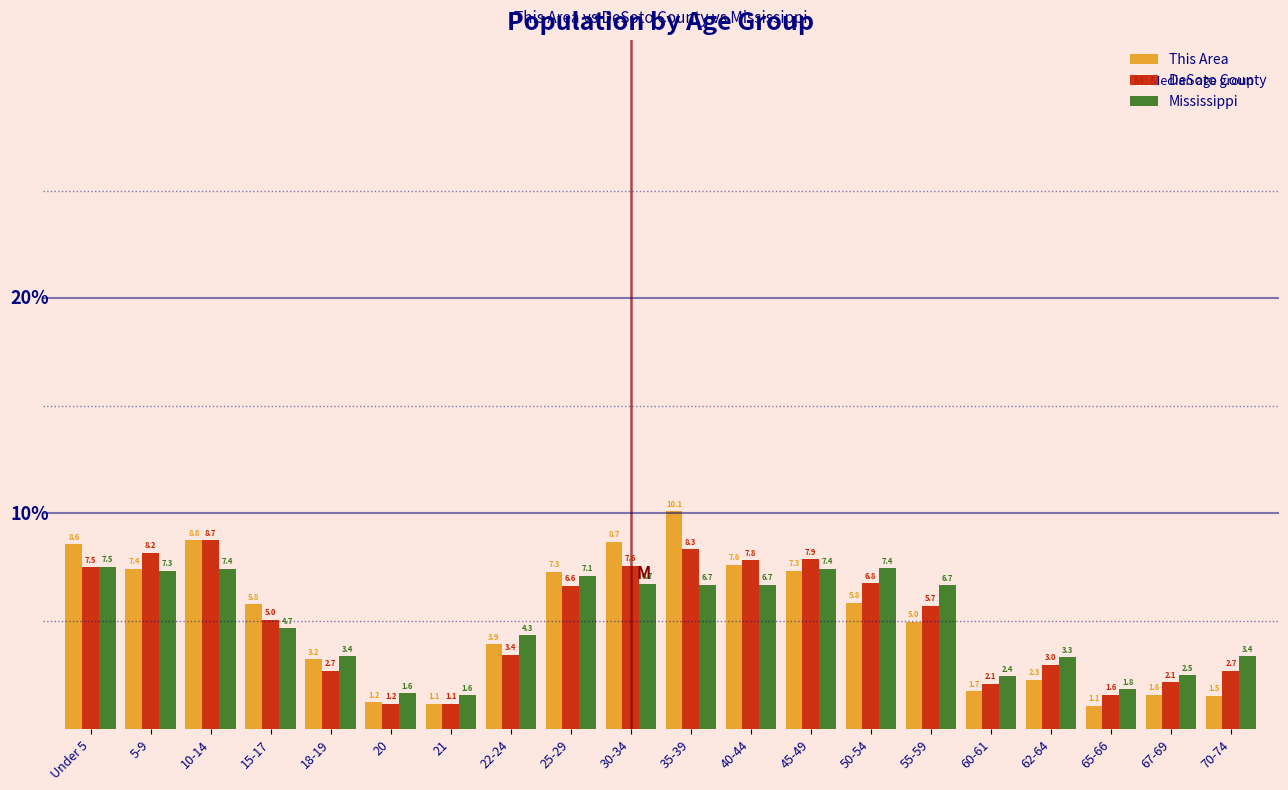

Reading left to right, extract all data points from this chart.

This Area: Under 5=8.6	5-9=7.4	10-14=8.8	15-17=5.8	18-19=3.2	20=1.2	21=1.1	22-24=3.9	25-29=7.3	30-34=8.7	35-39=10.1	40-44=7.6	45-49=7.3	50-54=5.8	55-59=5.0	60-61=1.7	62-64=2.3	65-66=1.1	67-69=1.6	70-74=1.5
DeSoto County: Under 5=7.5	5-9=8.2	10-14=8.7	15-17=5.0	18-19=2.7	20=1.2	21=1.1	22-24=3.4	25-29=6.6	30-34=7.6	35-39=8.3	40-44=7.8	45-49=7.9	50-54=6.8	55-59=5.7	60-61=2.1	62-64=3.0	65-66=1.6	67-69=2.1	70-74=2.7
Mississippi: Under 5=7.5	5-9=7.3	10-14=7.4	15-17=4.7	18-19=3.4	20=1.6	21=1.6	22-24=4.3	25-29=7.1	30-34=6.7	35-39=6.7	40-44=6.7	45-49=7.4	50-54=7.4	55-59=6.7	60-61=2.4	62-64=3.3	65-66=1.8	67-69=2.5	70-74=3.4